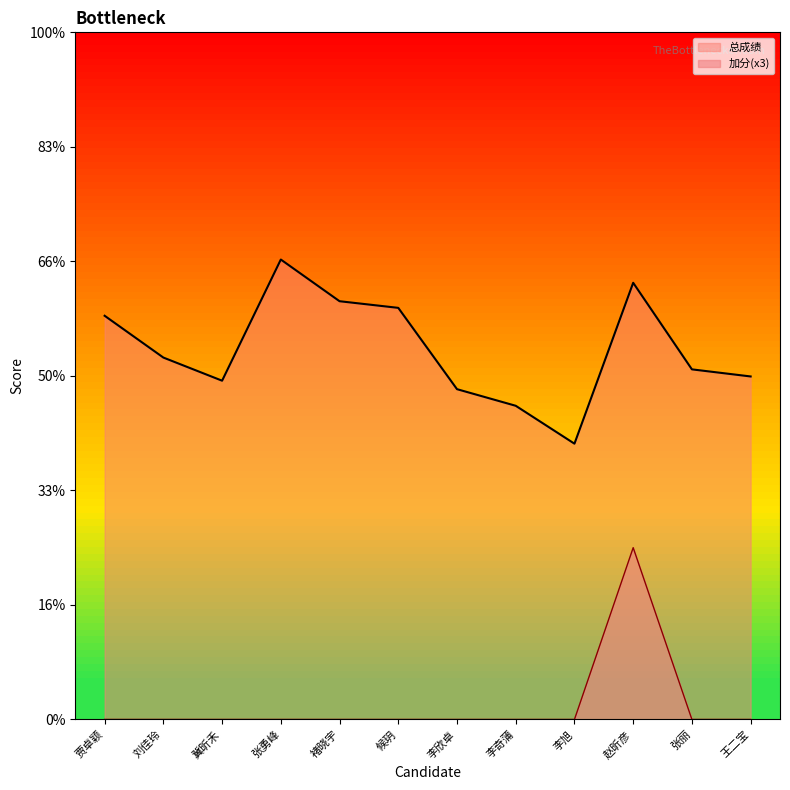

What is the value of the 总成绩 point at the 3rd from the left?

74.8